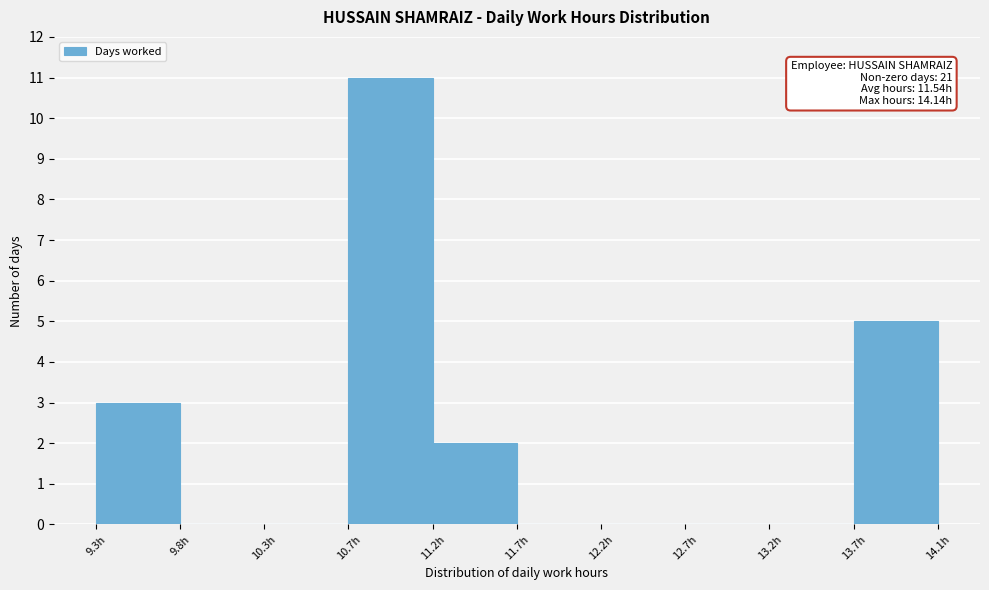

Over which range of the x-axis is the bar tallest?

10.745 to 11.230